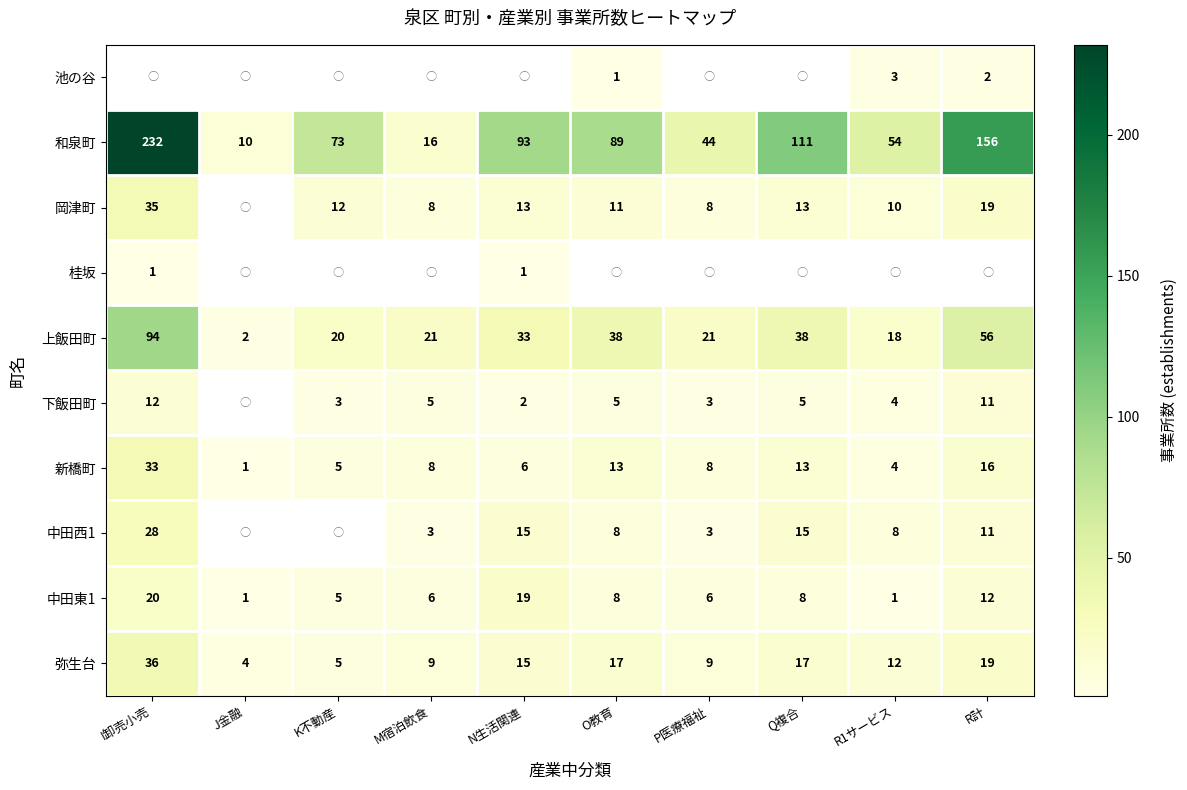

Is it true that 岡津町 equals 35 at I卸売小売?

True